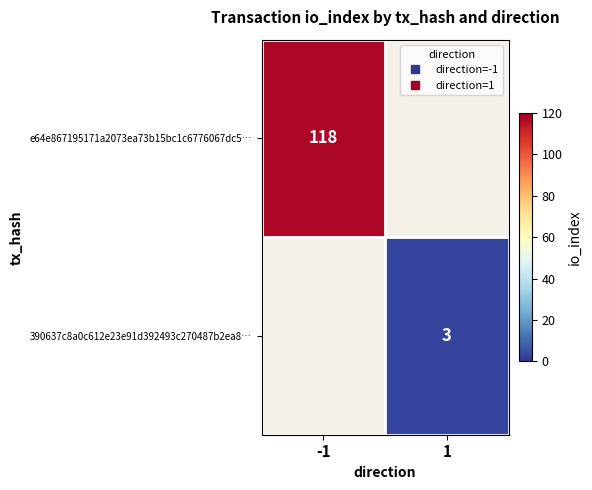

How many data points does each series have?

2